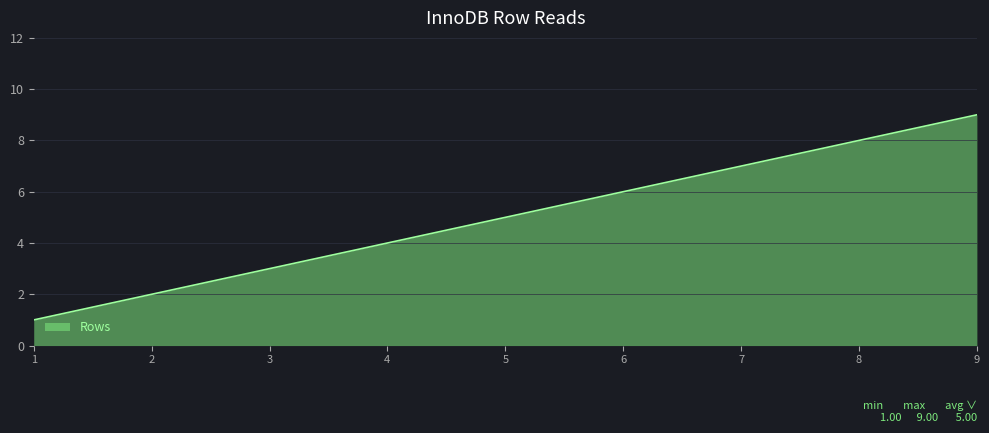

Rank the categories by value from lowest to highest.

1, 2, 3, 4, 5, 6, 7, 8, 9